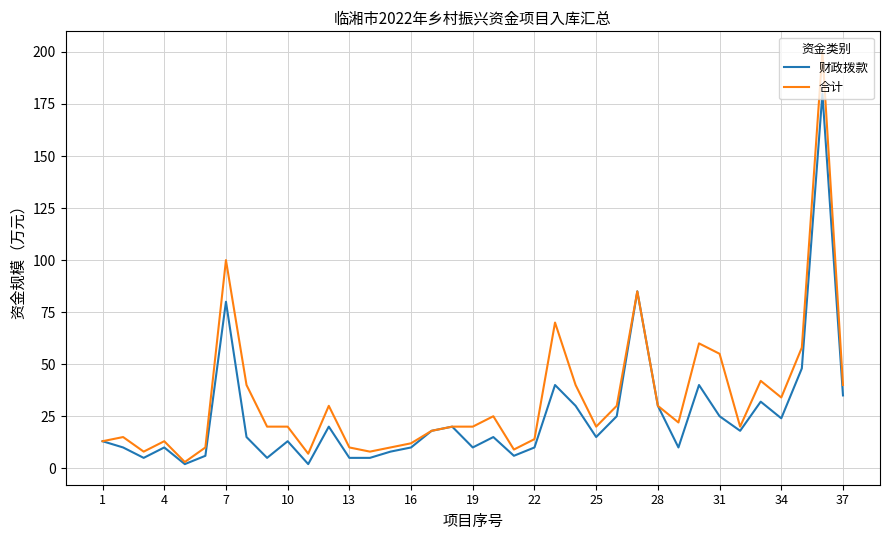

Which series has the largest range (max minus min)?

合计